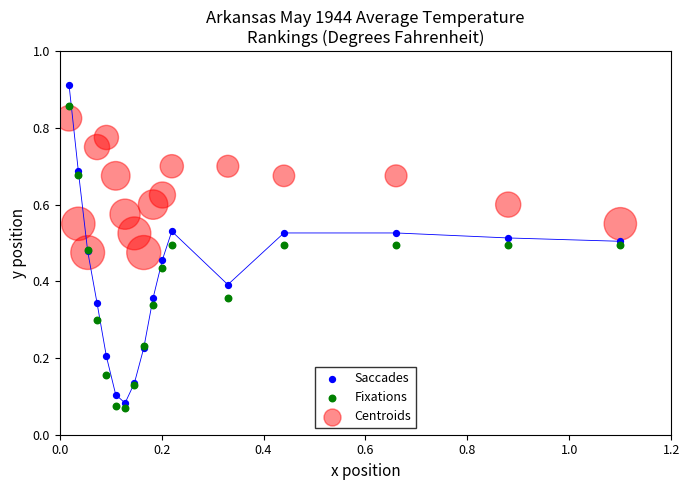

What are all the series names shown in the legend?

Saccades, Fixations, Centroids